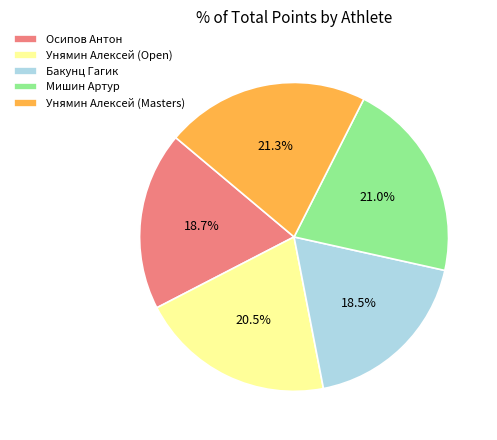

What portion of the pie excludes Осипов Антон?

81.3%